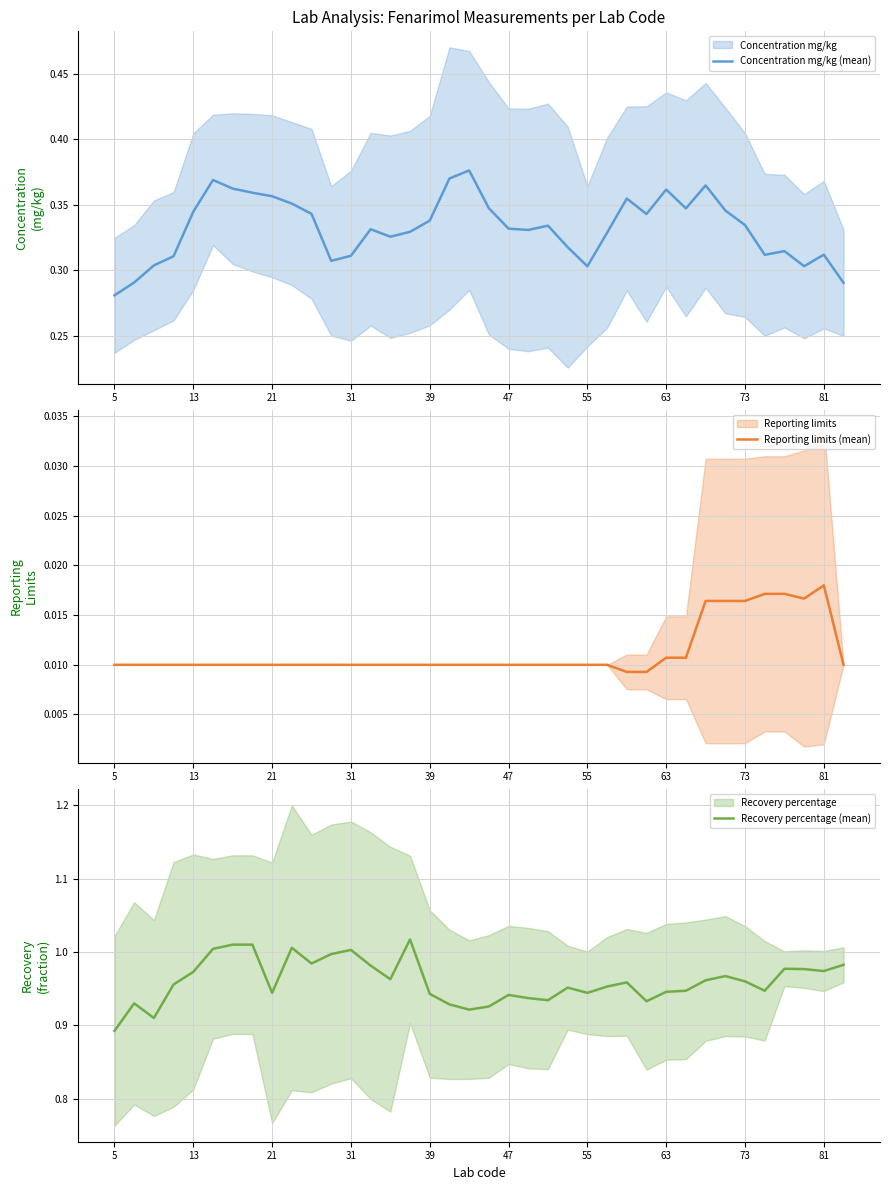

Where is Recovery percentage (mean) nearest to the value 0?

5